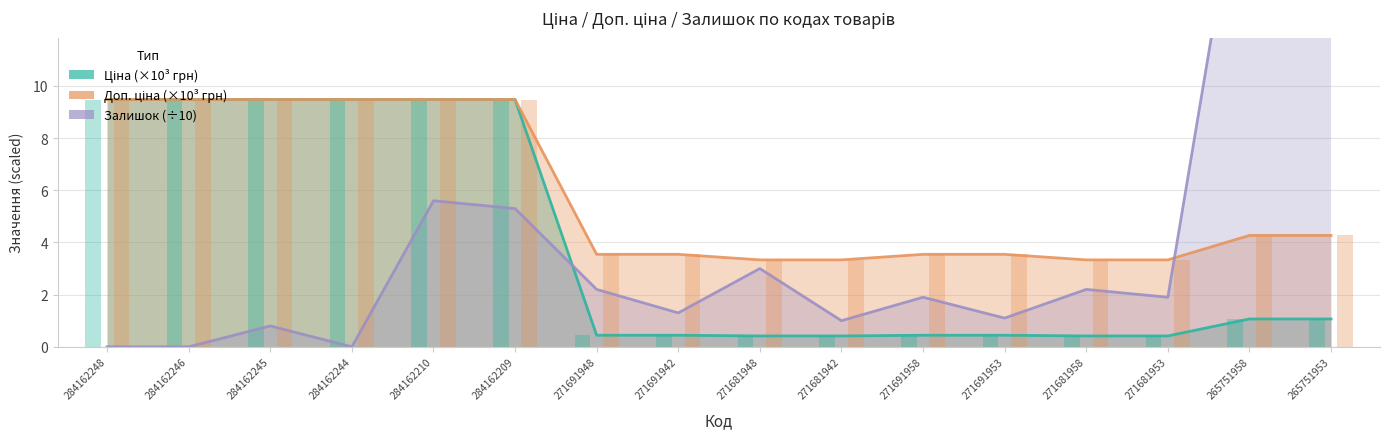

The value of Ціна (×10³ грн) at 271691948 is 0.1. True or false?

False